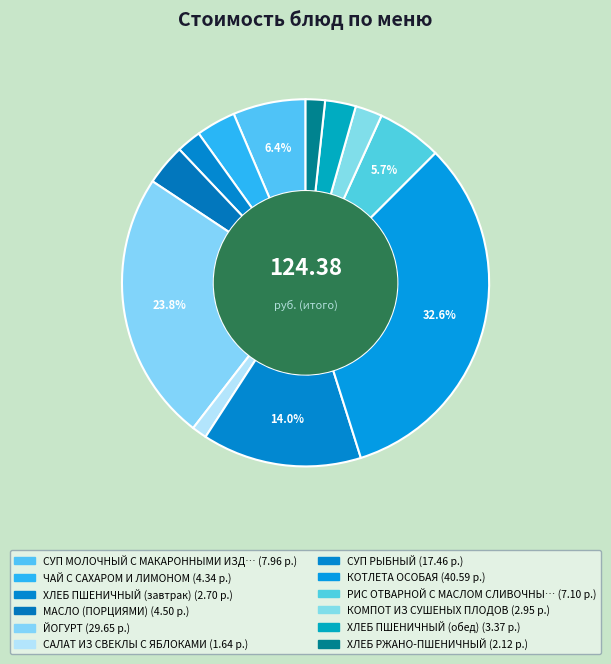

Rank the categories by value from lowest to highest.

САЛАТ ИЗ СВЕКЛЫ С ЯБЛОКАМИ, ХЛЕБ РЖАНО-ПШЕНИЧНЫЙ, ХЛЕБ ПШЕНИЧНЫЙ (завтрак), КОМПОТ ИЗ СУШЕНЫХ ПЛОДОВ, ХЛЕБ ПШЕНИЧНЫЙ (обед), ЧАЙ С САХАРОМ И ЛИМОНОМ, МАСЛО (ПОРЦИЯМИ), РИС ОТВАРНОЙ С МАСЛОМ СЛИВОЧНЫМ, СУП МОЛОЧНЫЙ С МАКАРОННЫМИ ИЗДЕЛИЯМИ, СУП РЫБНЫЙ, ЙОГУРТ, КОТЛЕТА ОСОБАЯ